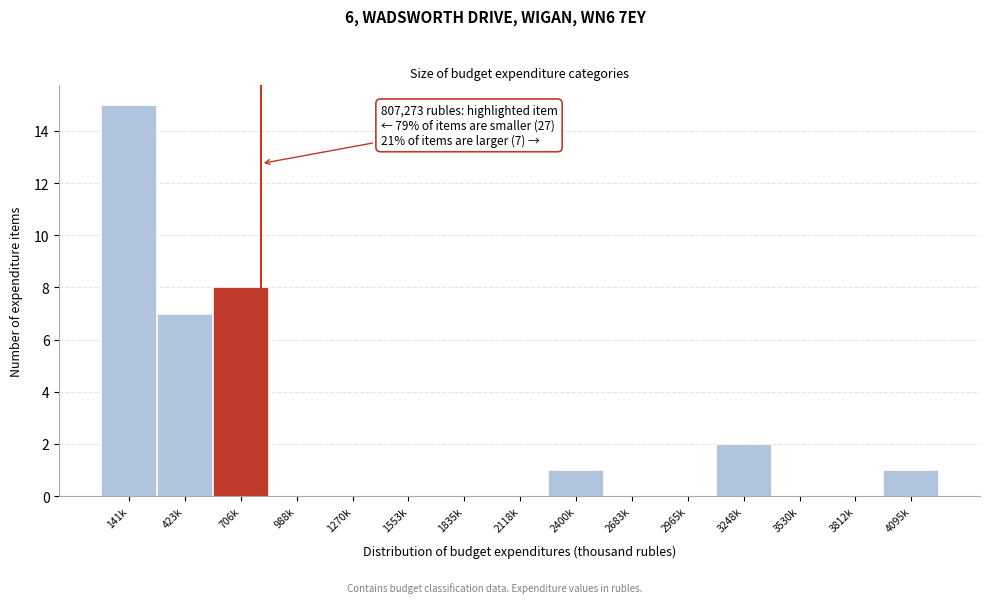

Reading left to right, transcribe all the data shown in this chart.

141k=15	423k=7	706k=8	988k=0	1270k=0	1553k=0	1835k=0	2118k=0	2400k=1	2683k=0	2965k=0	3248k=2	3530k=0	3812k=0	4095k=1